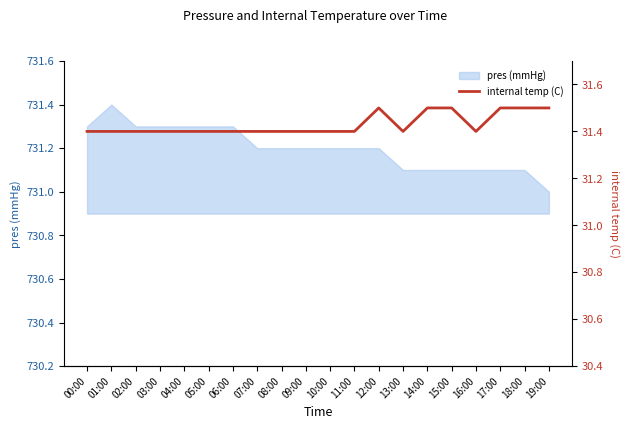

True or false: pres (mmHg) has a value of 1147.0 at 03:00.

False